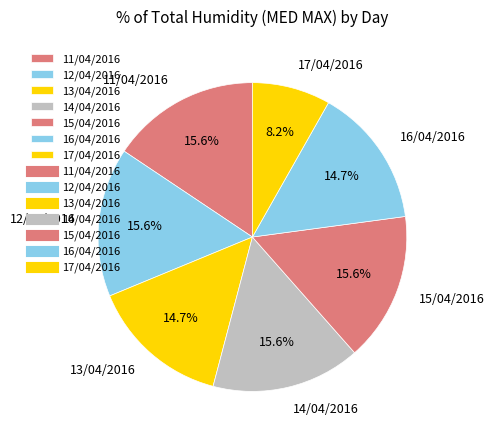

What percentage is the 14/04/2016 slice, to the nearest percent?

16%